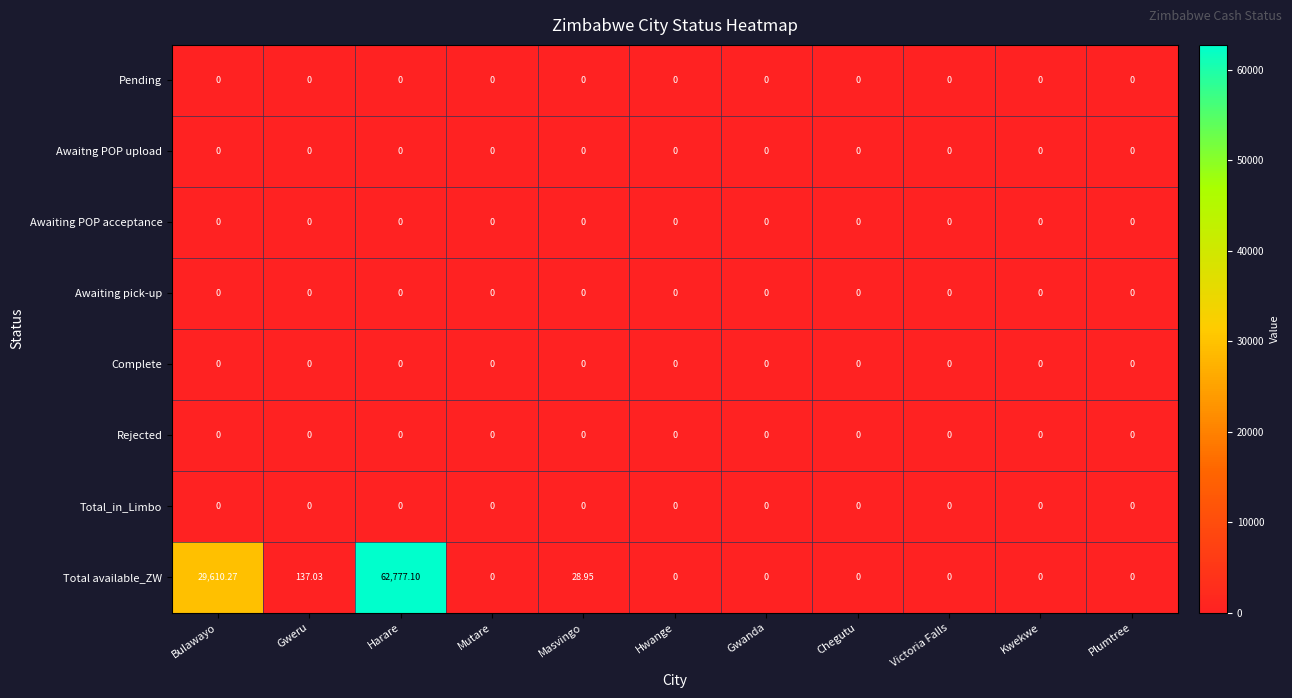

At which category is the sum across all series the highest?

Harare